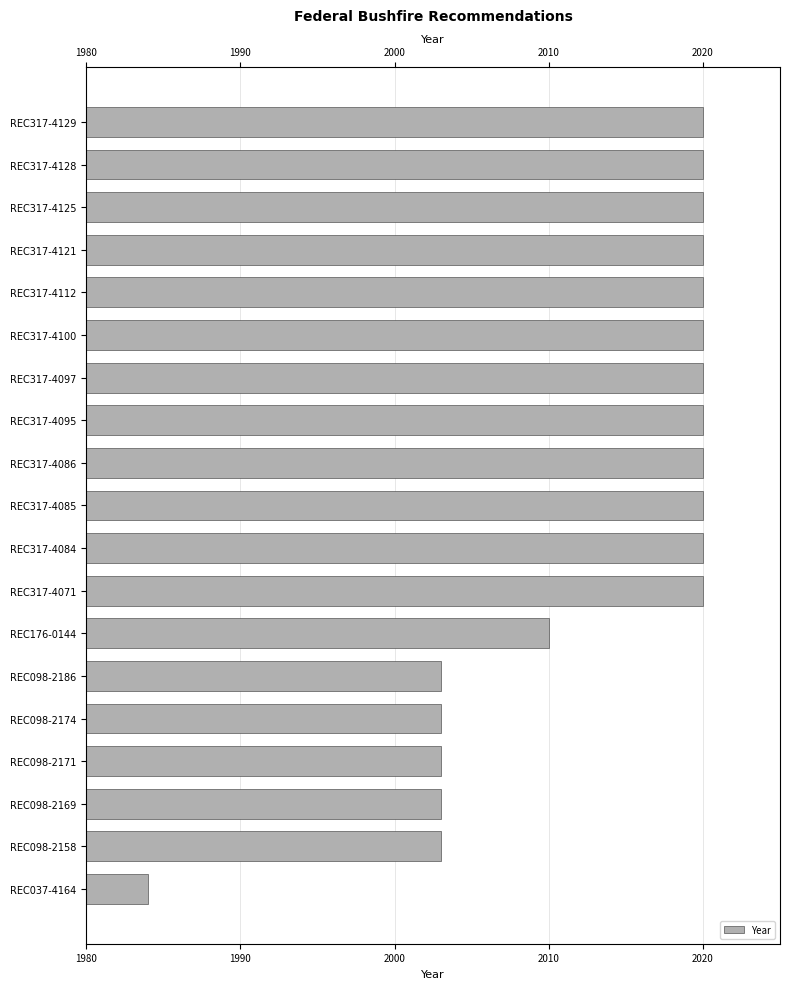

The chart shows a value of 2971 at REC317-4086. True or false?

False